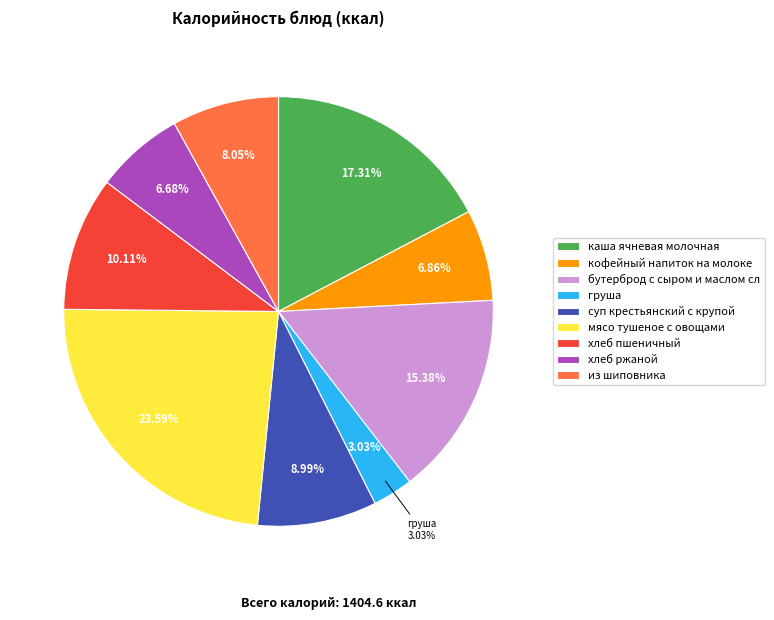

To the nearest percent, what portion does хлеб пшеничный represent?

10%